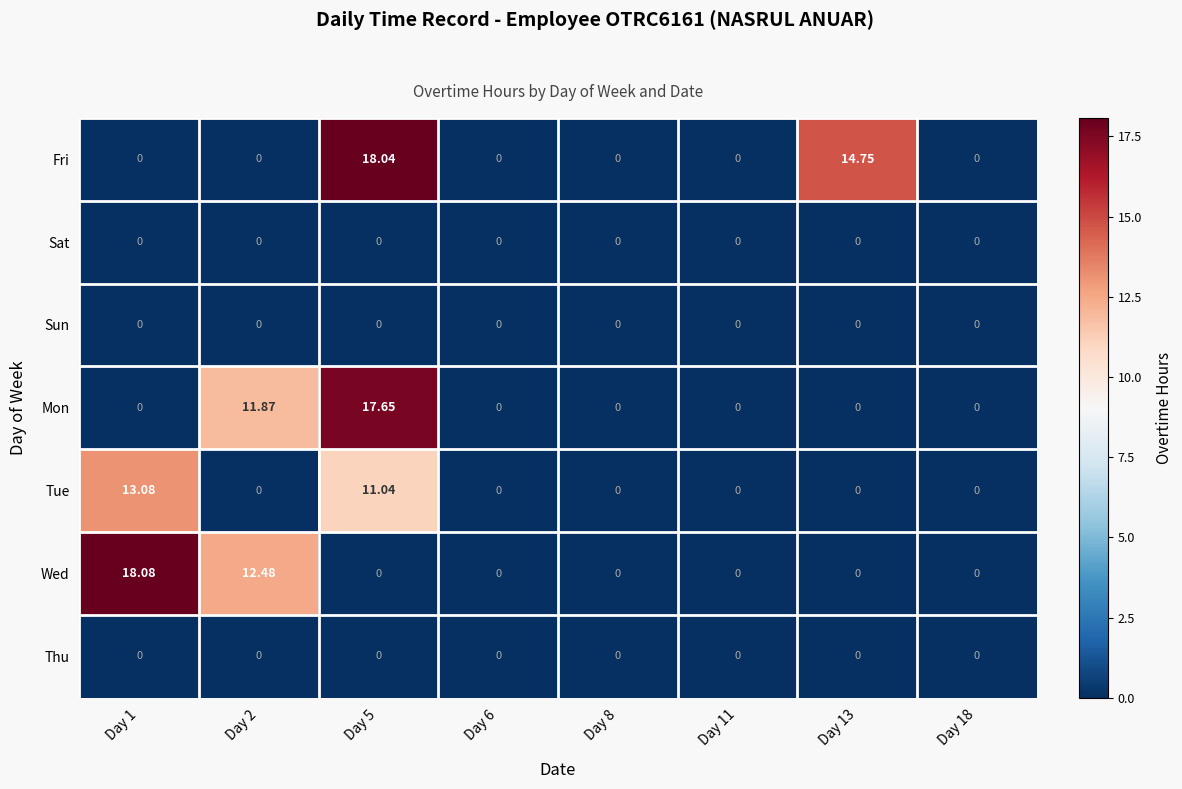

Which series changed the most between Day 5 and Day 8?

Fri